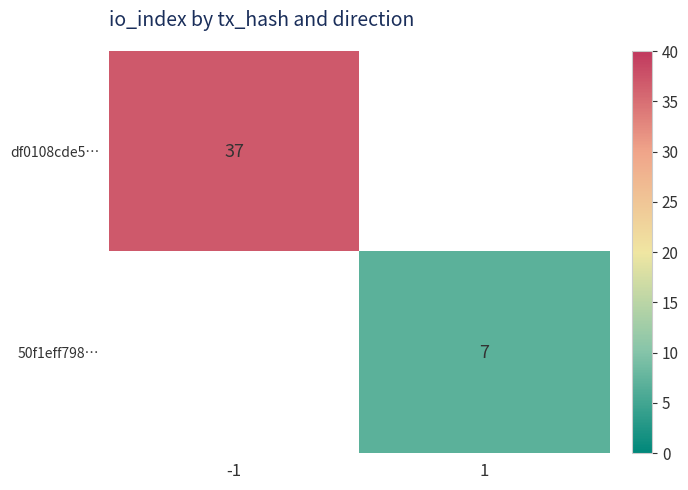

The value of df0108cde5… at -1 is 53. True or false?

False